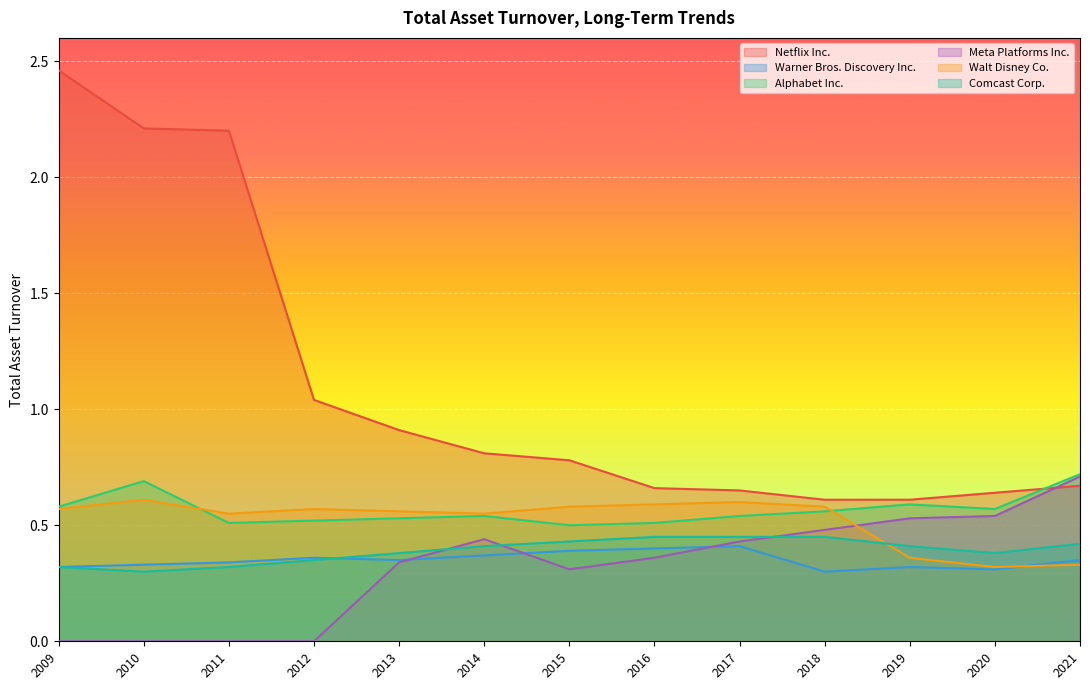

How many intersections are there between Comcast Corp. and Walt Disney Co.?

1